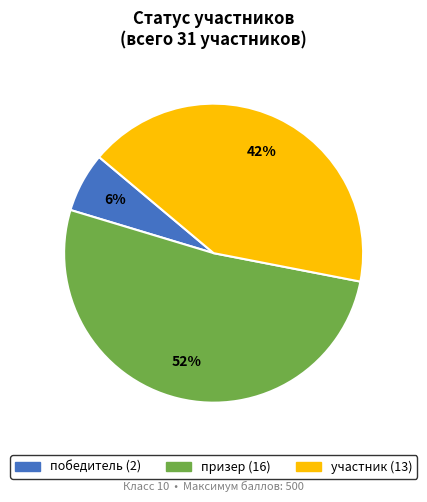

Count the number of slices in the pie.

3